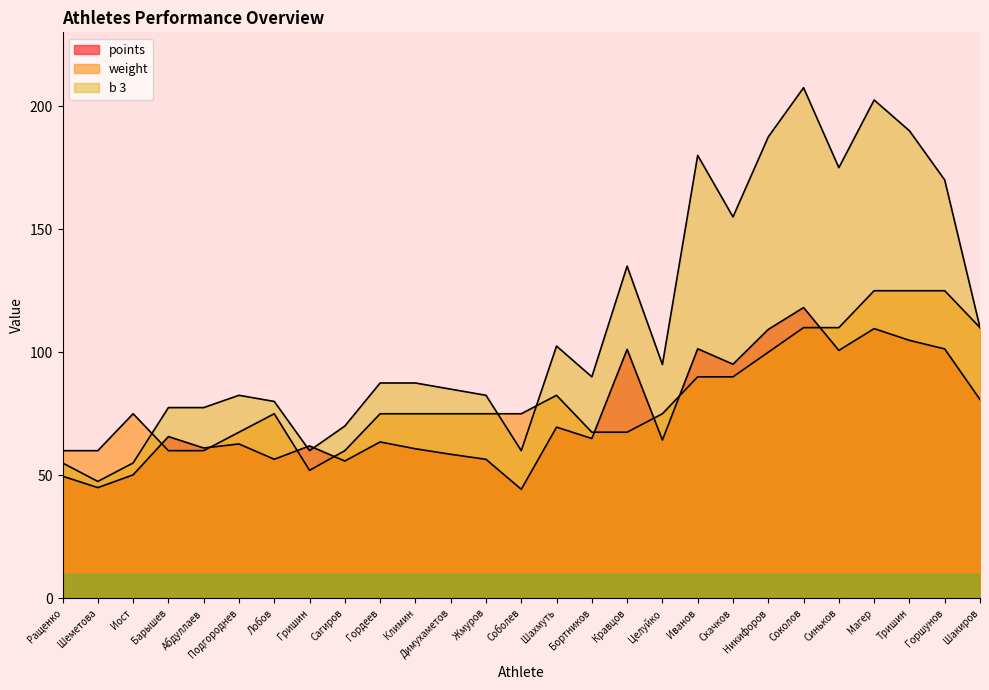

Reading left to right, extract all data points from this chart.

points: Ращенко=49.6	Шеметова=45.0	Иост=50.2	Барышев=65.7	Абдуллаев=61.1	Подгороднев=62.7	Лобов=56.5	Гришин=61.9	Сагиров=55.8	Гордеев=63.5	Климин=60.8	Димухаметов=58.5	Жмуров=56.5	Соболев=44.3	Шахмуть=69.6	Бортников=64.9	Кравцов=101.2	Целуйко=64.3	Иванов=101.4	Скачков=95.1	Никифоров=109.3	Соколов=118.2	Синьков=100.7	Магер=109.6	Тришин=104.8	Горшунов=101.3	Шакиров=80.8
weight: Ращенко=60.0	Шеметова=60.0	Иост=75.0	Барышев=60.0	Абдуллаев=60.0	Подгороднев=67.5	Лобов=75.0	Гришин=52.0	Сагиров=60.0	Гордеев=75.0	Климин=75.0	Димухаметов=75.0	Жмуров=75.0	Соболев=75.0	Шахмуть=82.5	Бортников=67.5	Кравцов=67.5	Целуйко=75.0	Иванов=90.0	Скачков=90.0	Никифоров=100.0	Соколов=110.0	Синьков=110.0	Магер=125.0	Тришин=125.0	Горшунов=125.0	Шакиров=110.0
b 3: Ращенко=55.0	Шеметова=47.5	Иост=55.0	Барышев=77.5	Абдуллаев=77.5	Подгороднев=82.5	Лобов=80.0	Гришин=60.0	Сагиров=70.0	Гордеев=87.5	Климин=87.5	Димухаметов=85.0	Жмуров=82.5	Соболев=60.0	Шахмуть=102.5	Бортников=90.0	Кравцов=135.0	Целуйко=95.0	Иванов=180.0	Скачков=155.0	Никифоров=187.5	Соколов=207.5	Синьков=175.0	Магер=202.5	Тришин=190.0	Горшунов=170.0	Шакиров=110.0